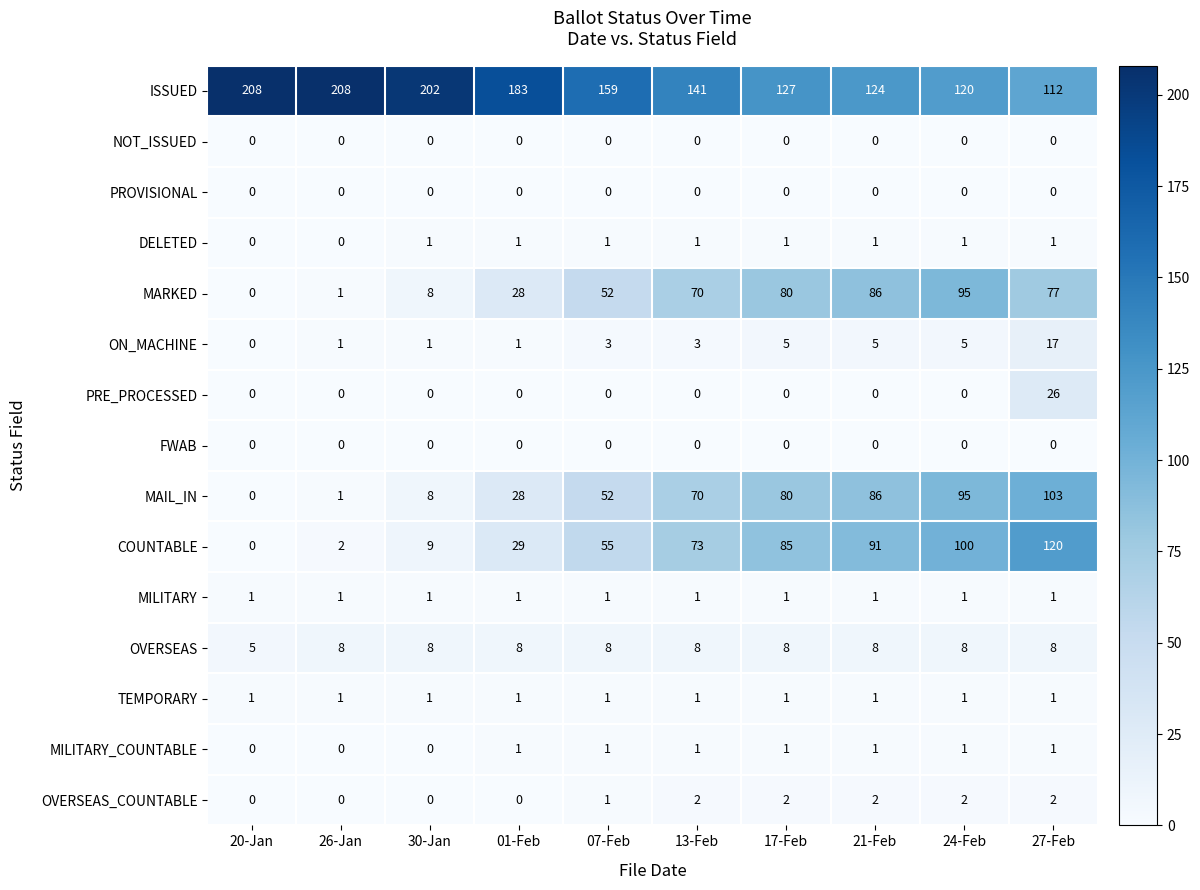

The value of MILITARY_COUNTABLE at 26-Jan is 0. True or false?

True